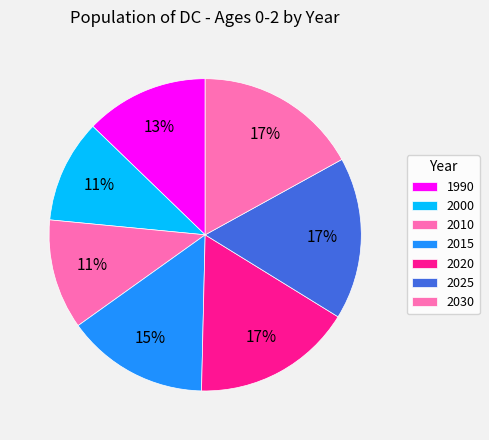

How many segments does this pie chart have?

7